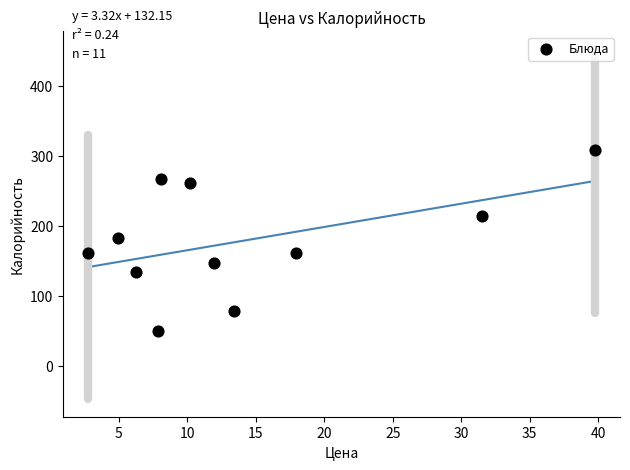

What is the range of Y values (max minus min)?

258.0